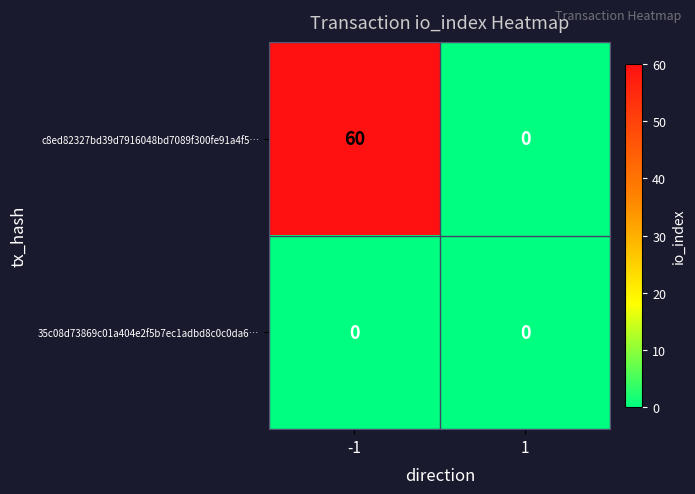

True or false: c8ed82327bd39d7916048bd7089f300fe91a4f5… has a value of 60 at -1.

True